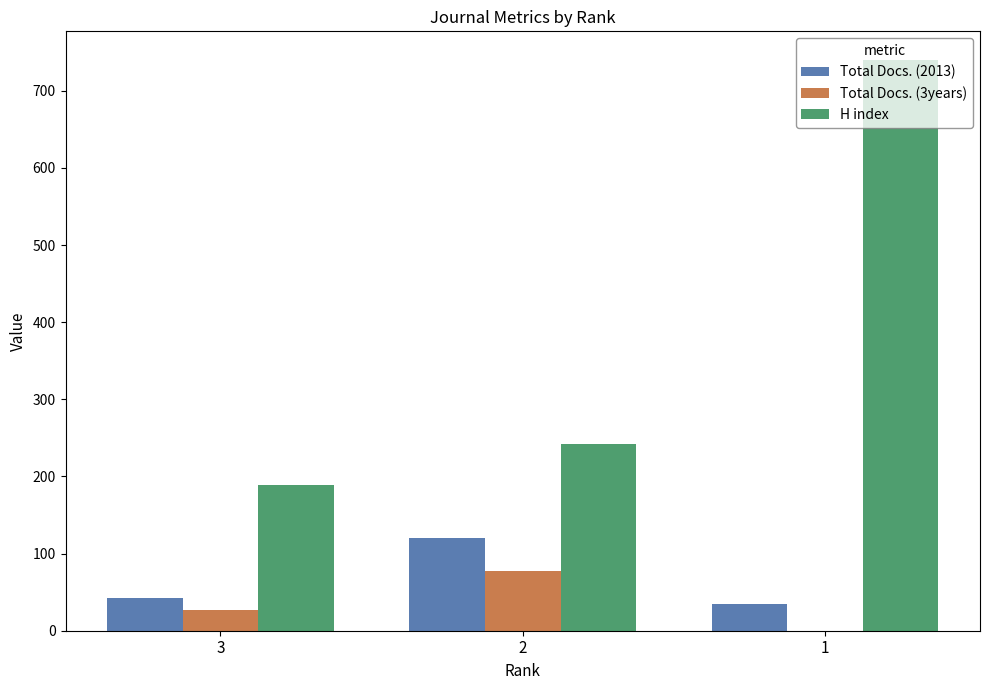

Reading left to right, transcribe all the data shown in this chart.

Total Docs. (2013): 3=43	2=120	1=35
Total Docs. (3years): 3=27	2=77	1=0
H index: 3=189	2=242	1=740